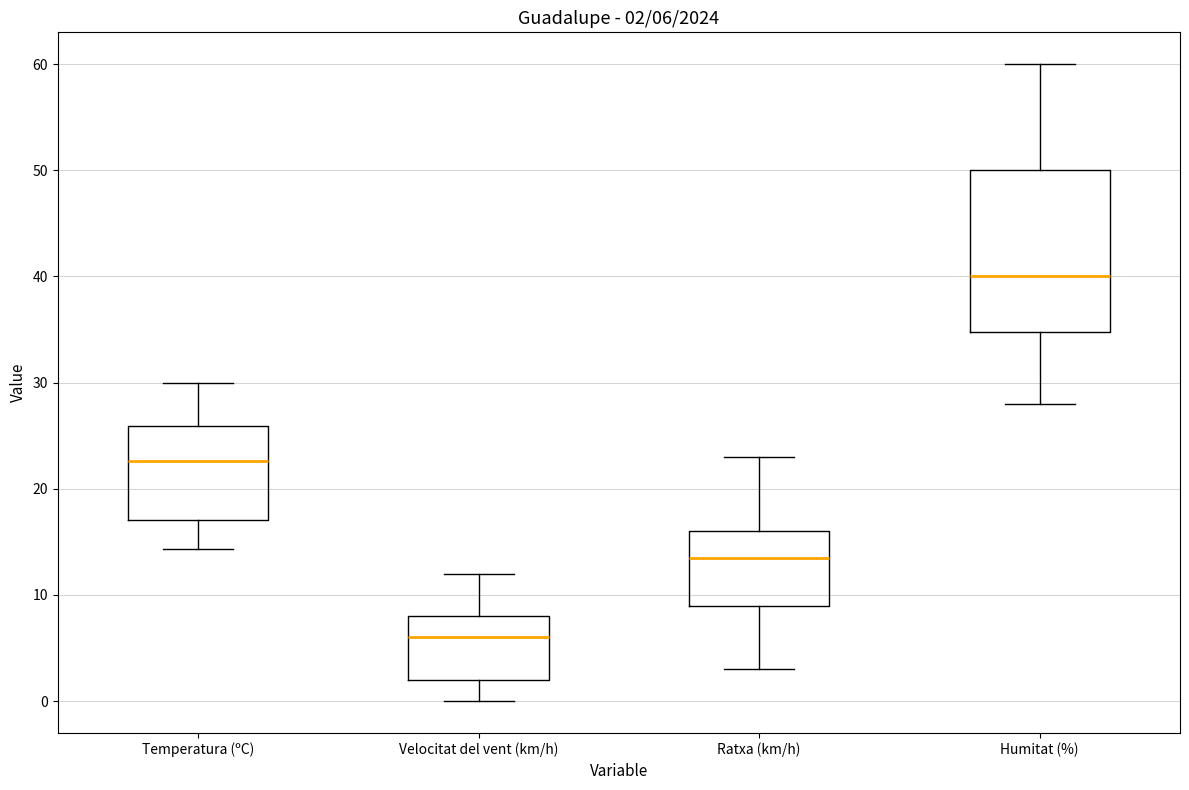

Comparing the boxes themselves (not the whiskers), which one is the tallest?

Humitat (%)